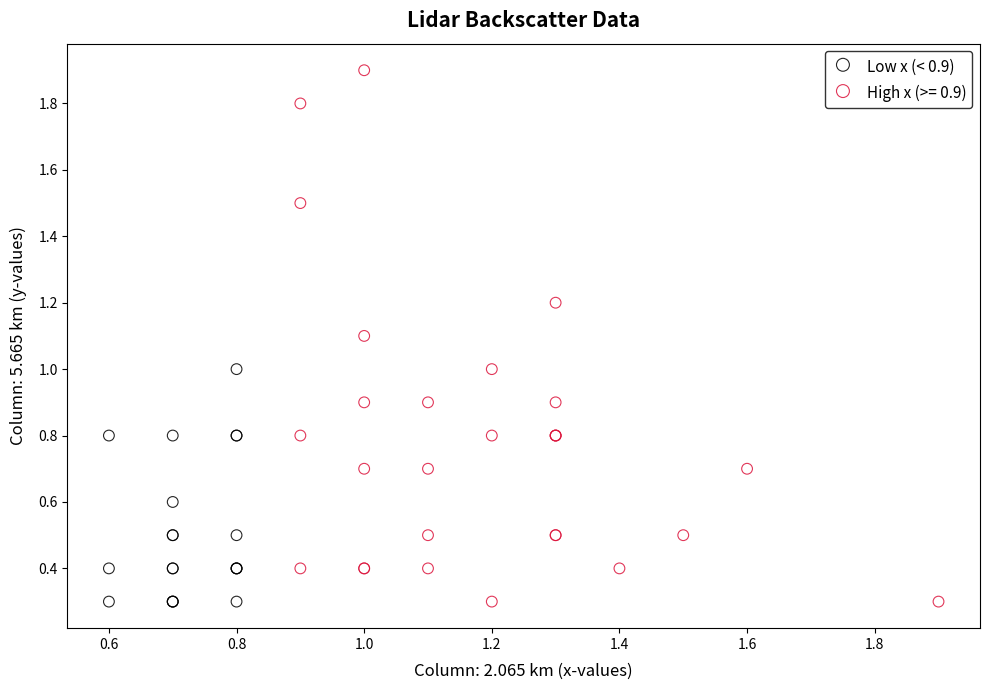

Which series reaches the maximum Y coordinate?

High x (>= 0.9)